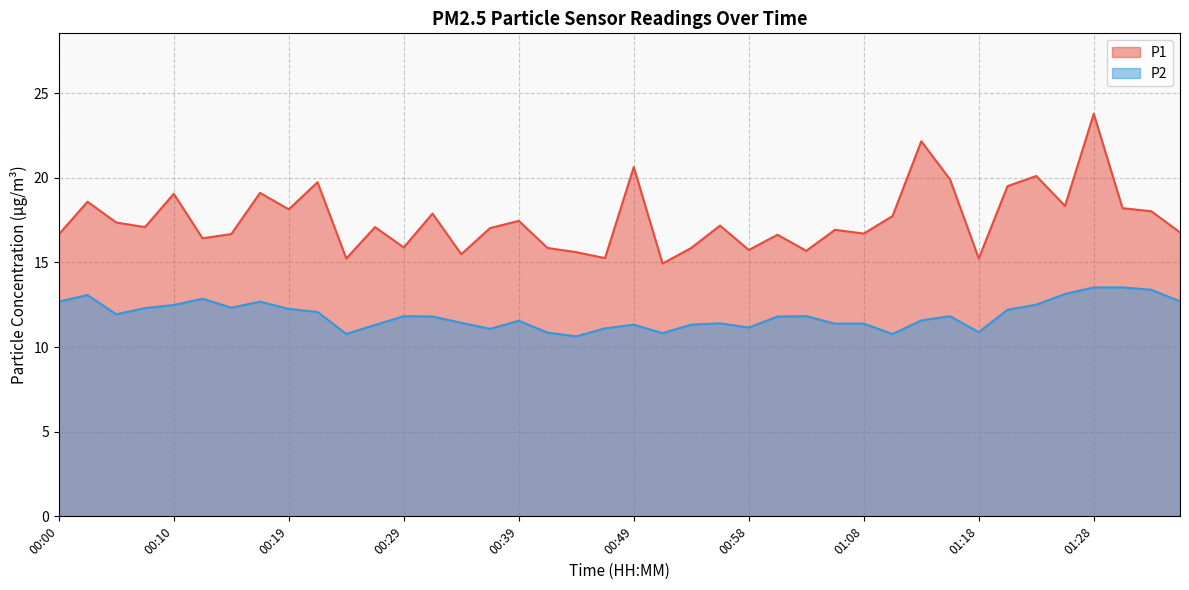

At which label does P1 reach its minimum?

00:51